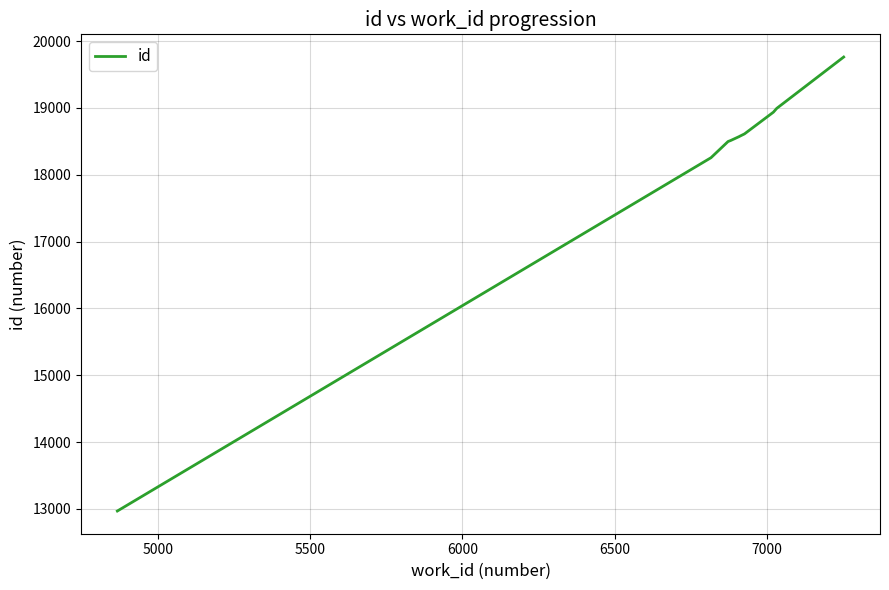

What is the maximum value shown in the chart?

19761